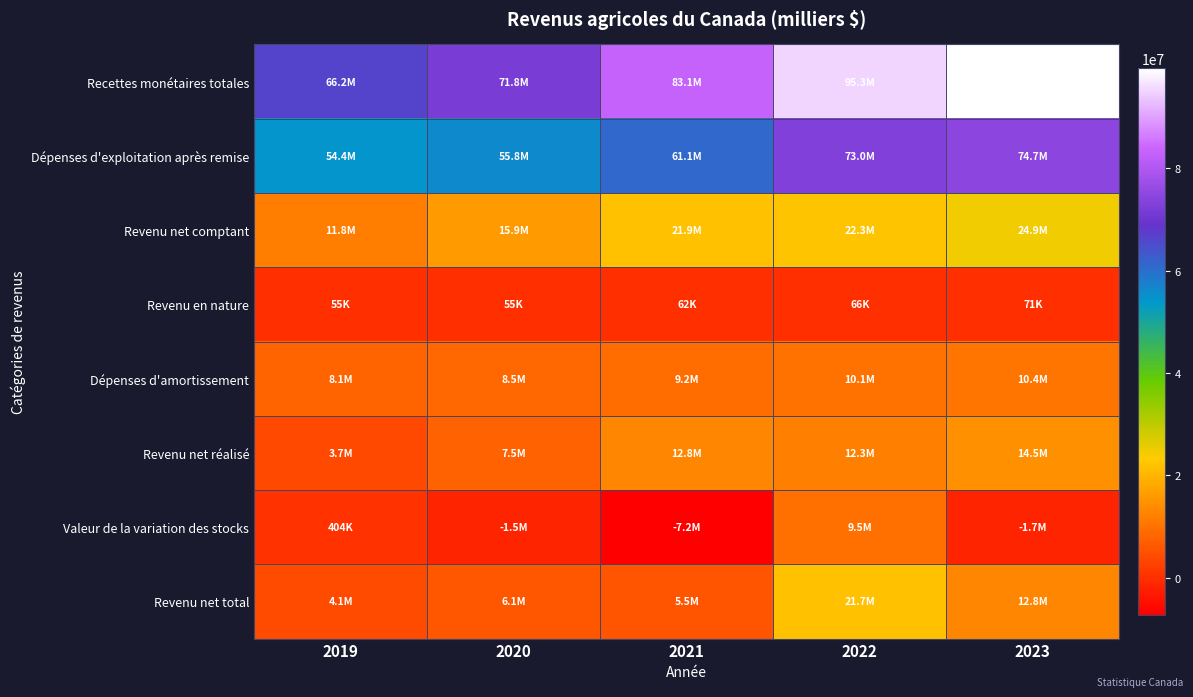

Count the number of categories in the chart.

5